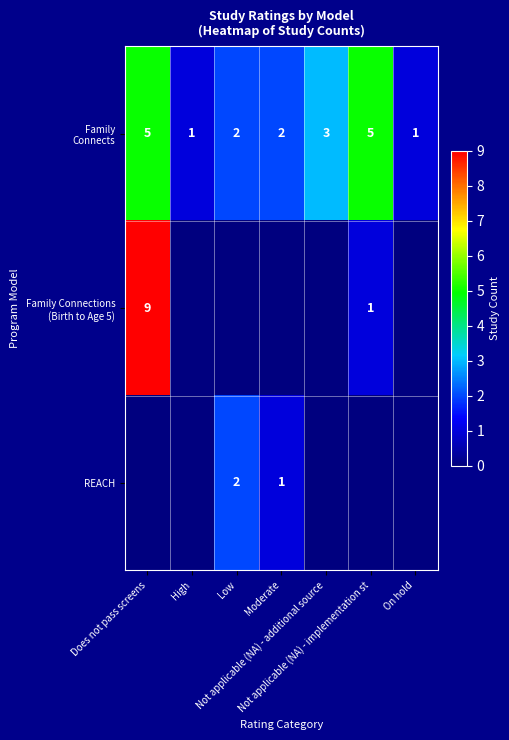

What is the sum of the Family Connects values at Moderate and High?

3